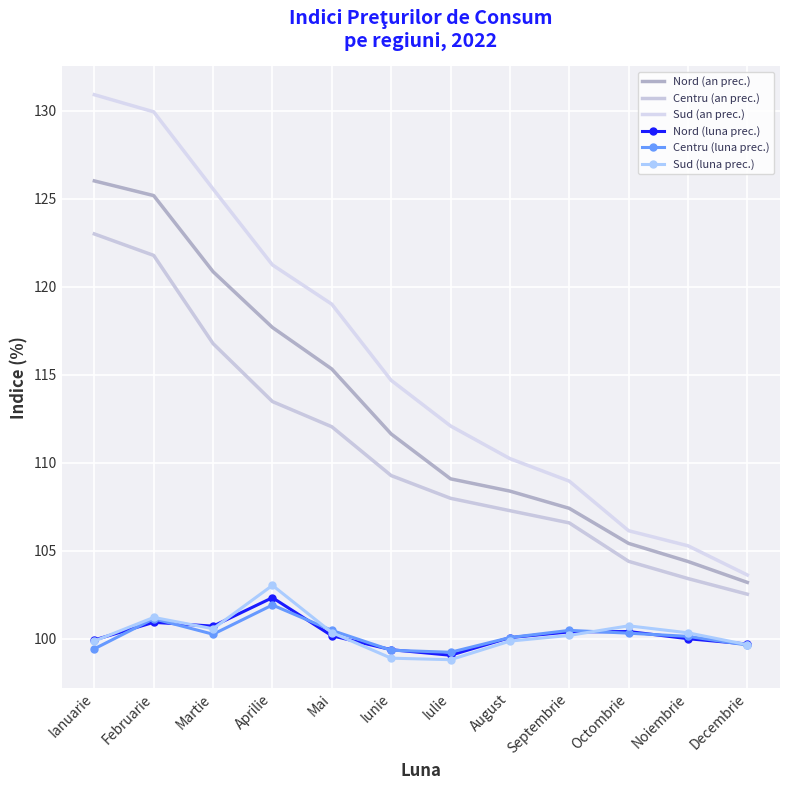

The Centru (luna prec.) series shows 99.2 at Iulie. True or false?

True